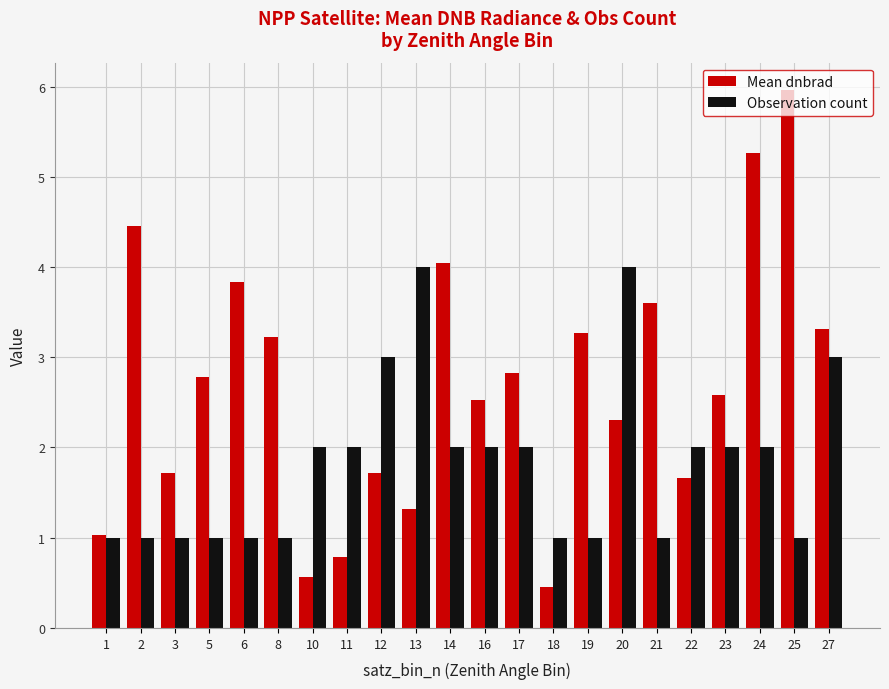

Which series has the largest range (max minus min)?

Mean dnbrad